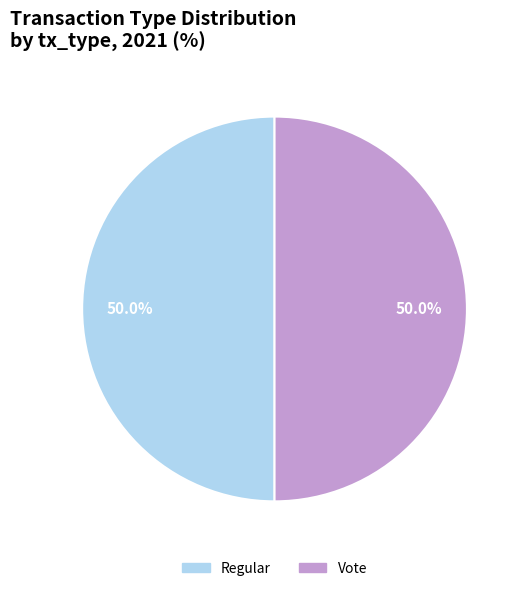

Is the sum of Vote and Regular greater than half?

Yes